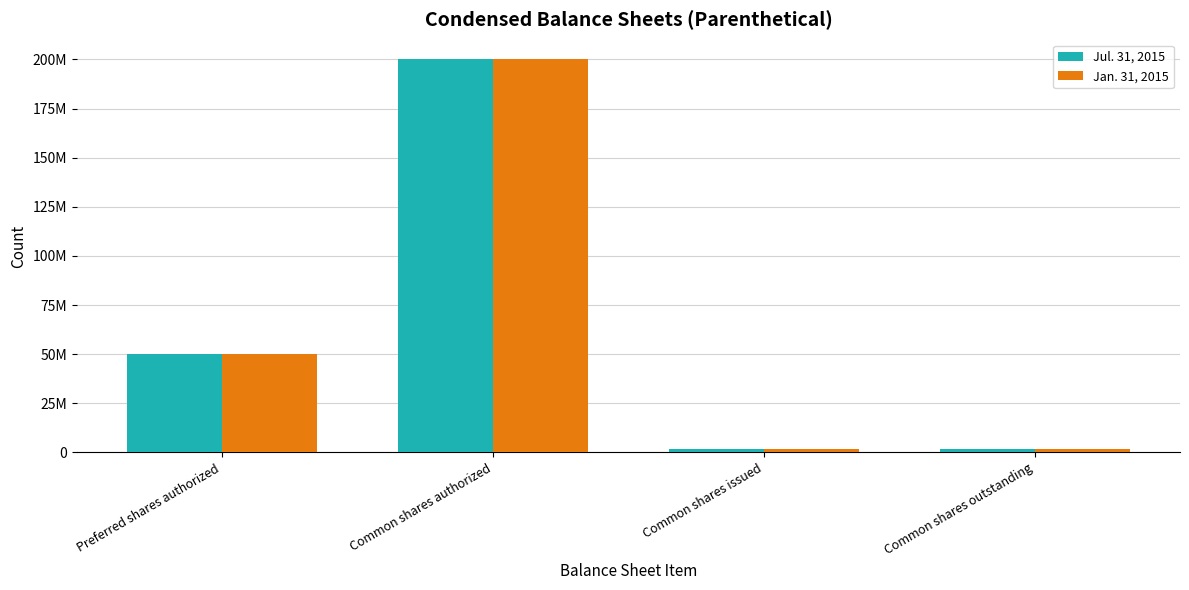

Is it true that Jan. 31, 2015 equals 1899575 at Common shares outstanding?

True